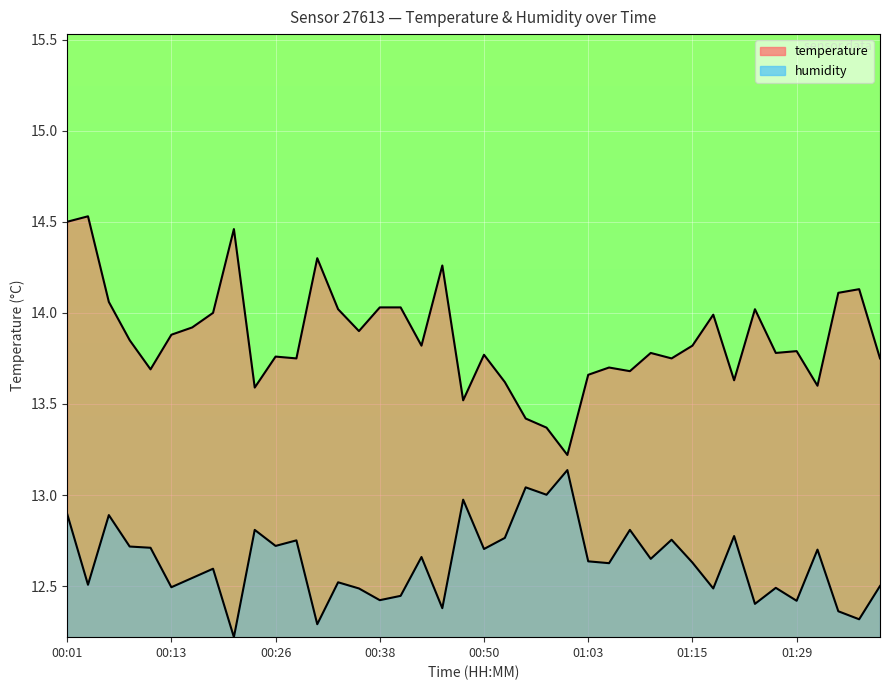

True or false: humidity and temperature cross at least once.

False